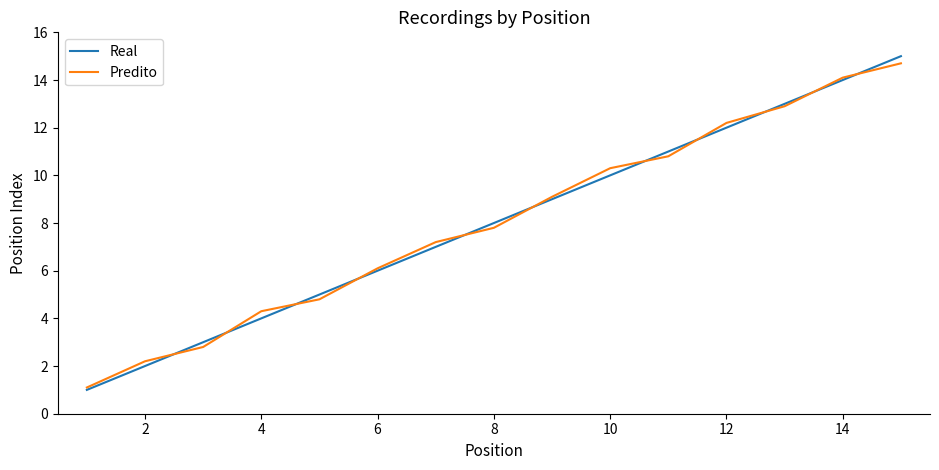

What is the highest value of the Real series?

15.0